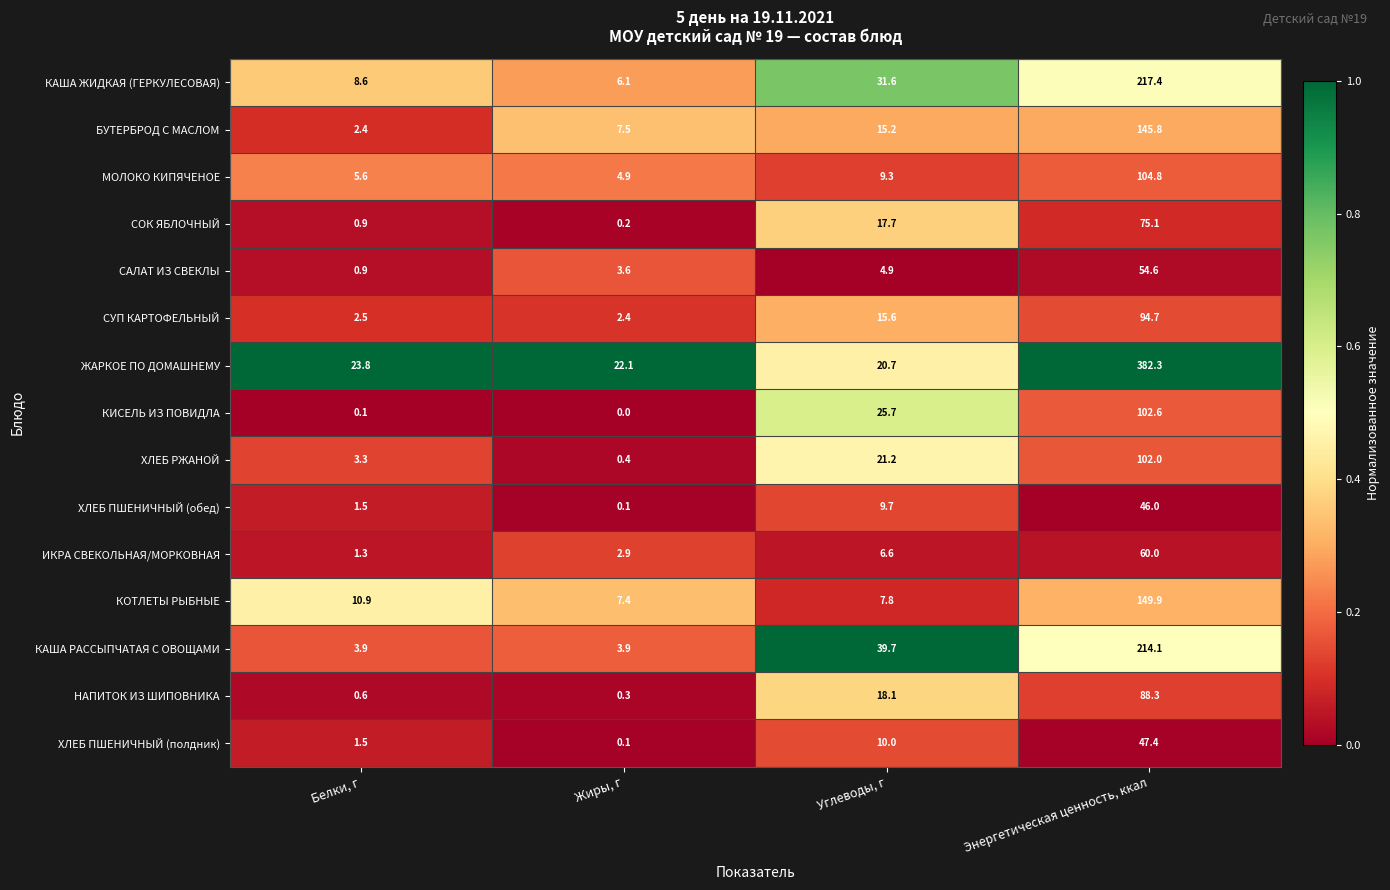

Which series changed the most between Жиры, г and Энергетическая ценность, ккал?

ЖАРКОЕ ПО ДОМАШНЕМУ